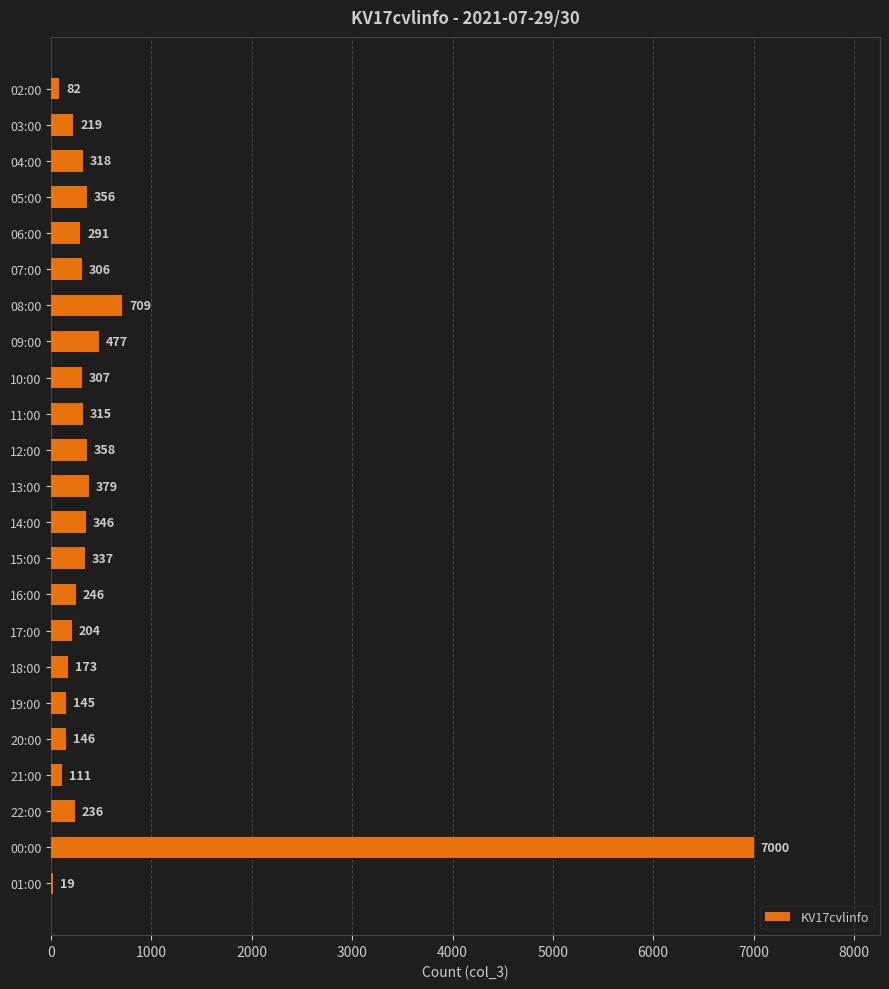

At which label is the value closest to 3509?

08:00